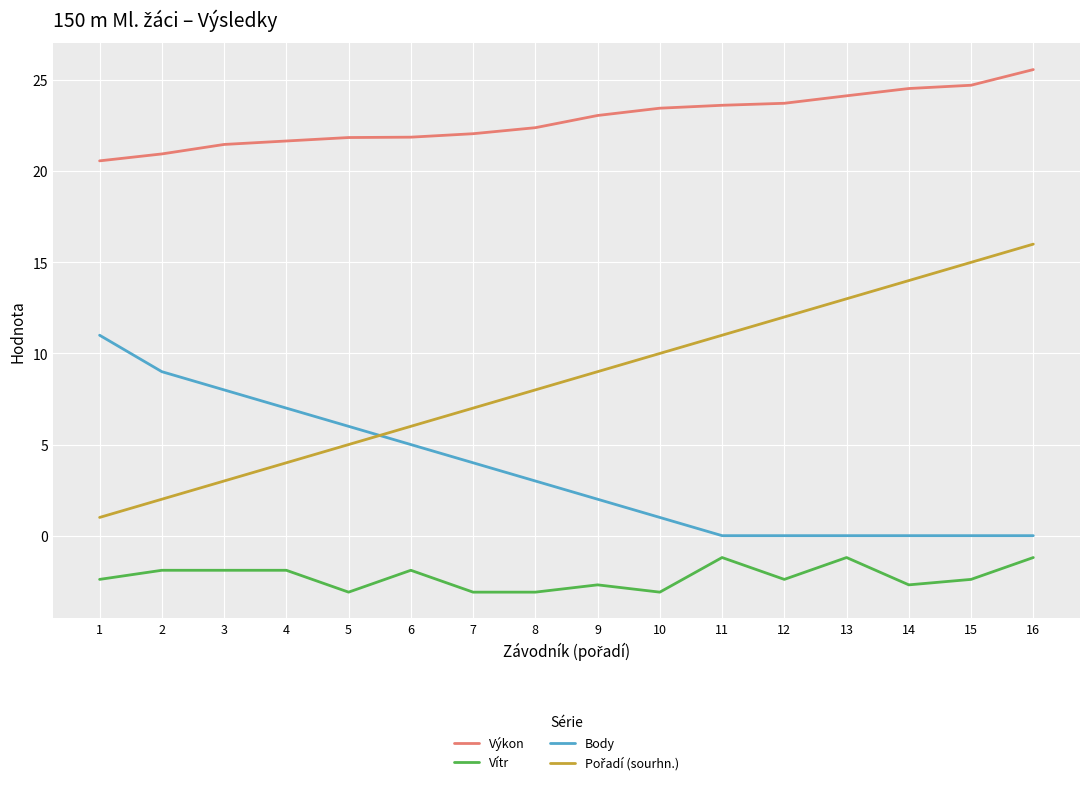

True or false: Výkon and Vítr cross at least once.

False